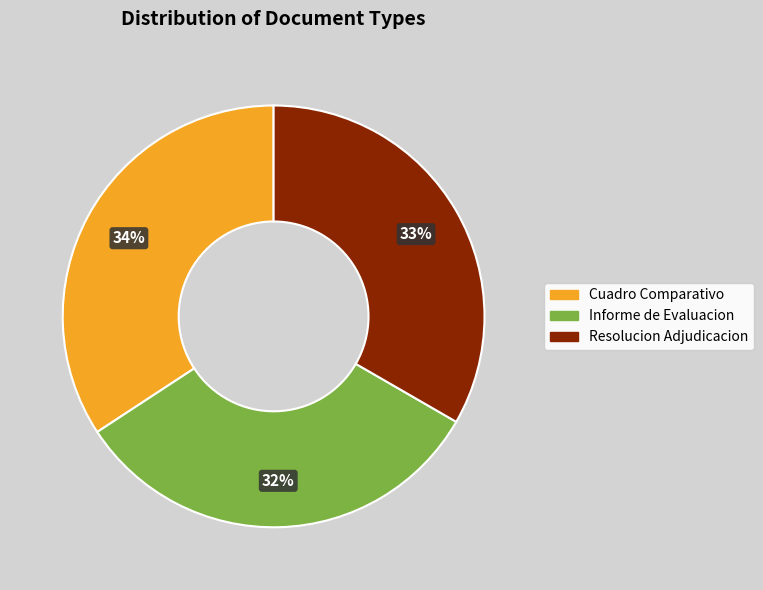

Is there a majority slice in this chart?

No